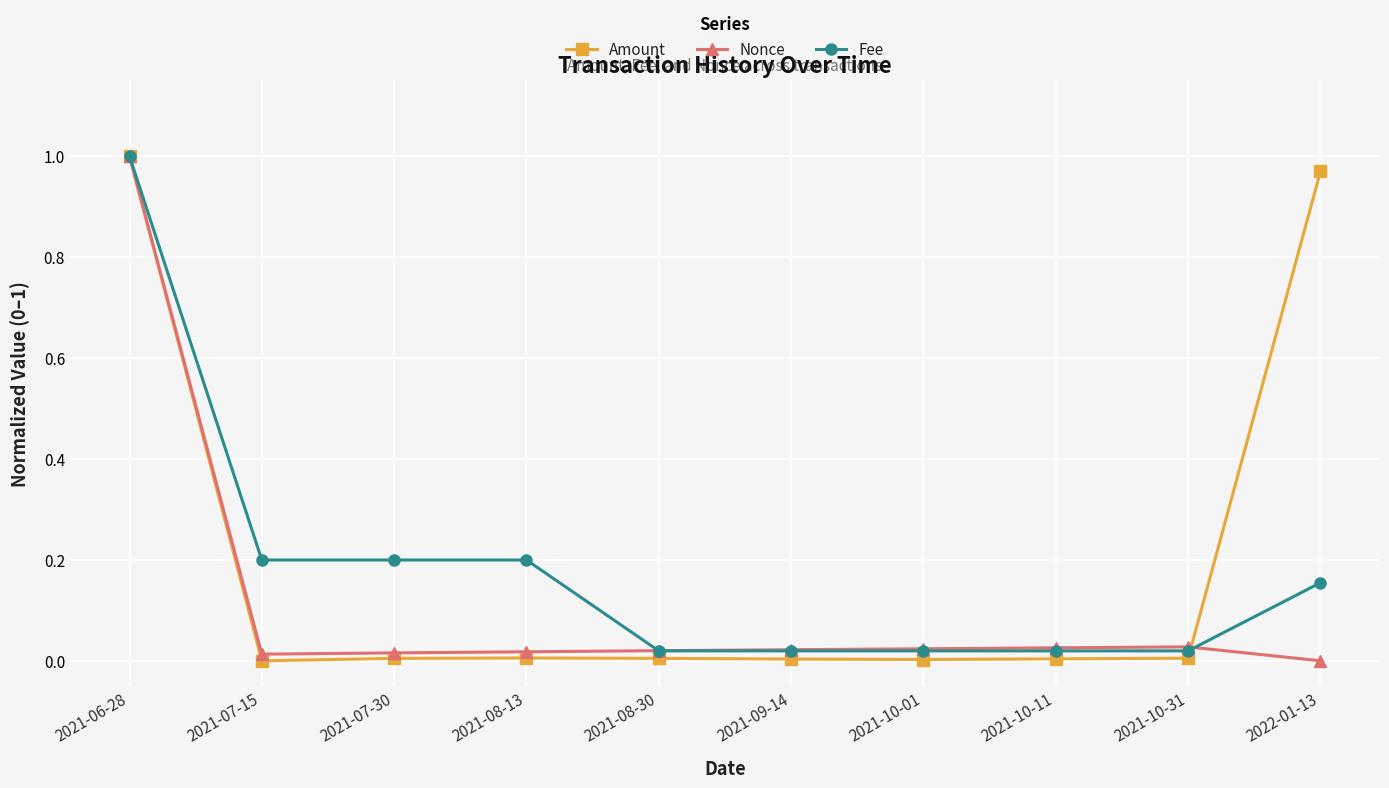

The Nonce series shows 0.0 at 2021-10-11. True or false?

True